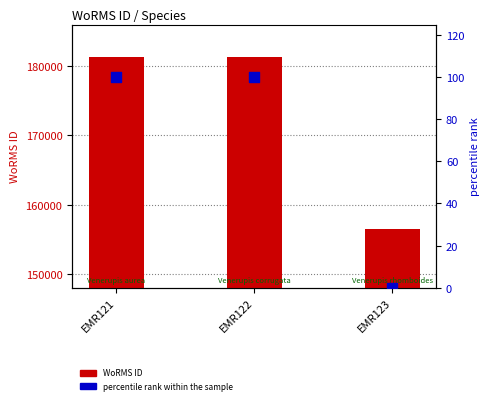

What is the total value across all series at EMR123?

156494.0